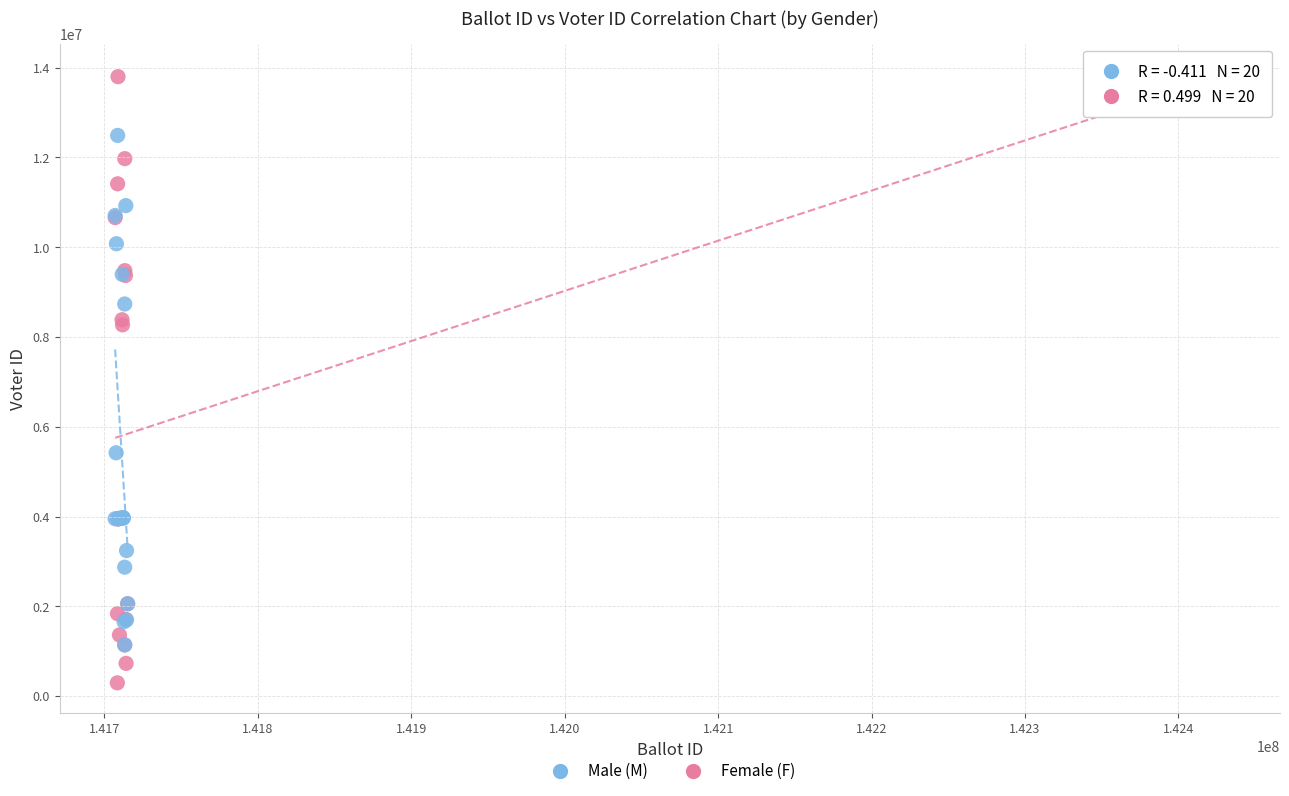

Which series reaches the minimum Y coordinate?

Female (F)